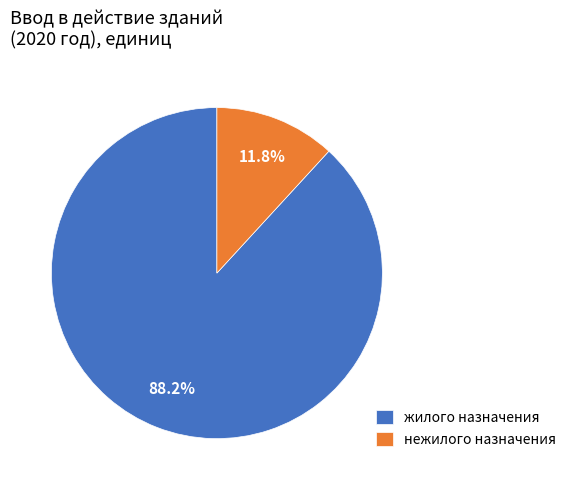

What percentage is the жилого назначения slice, to the nearest percent?

88%